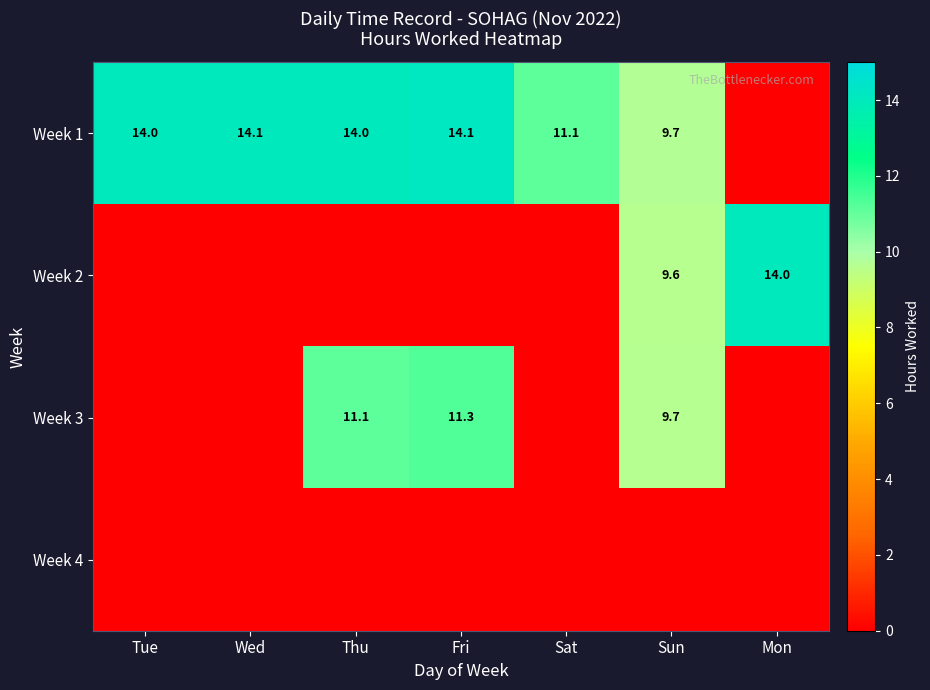

Which has a higher value, Wed or Mon?

Wed